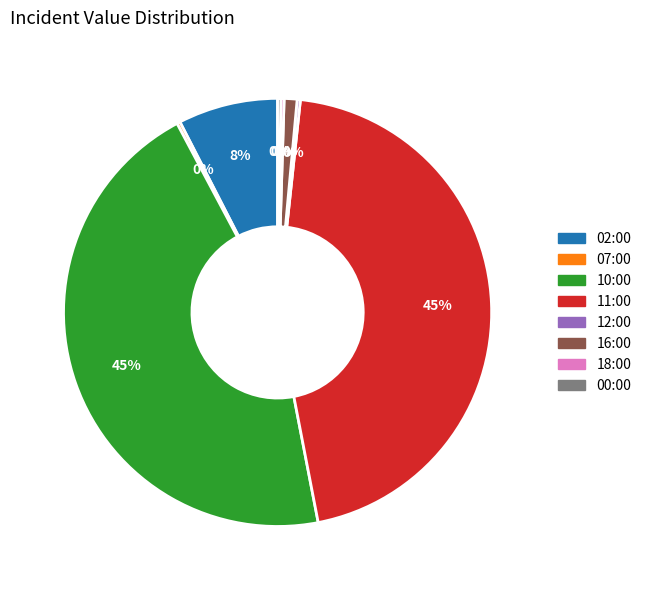

Is it true that 02:00 is 21% of the pie?

False